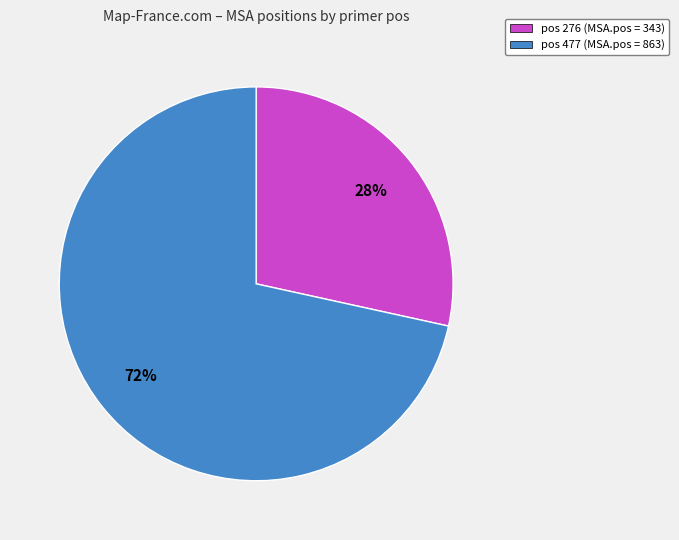

Which slice is the smallest?

pos 276 (MSA.pos = 343)